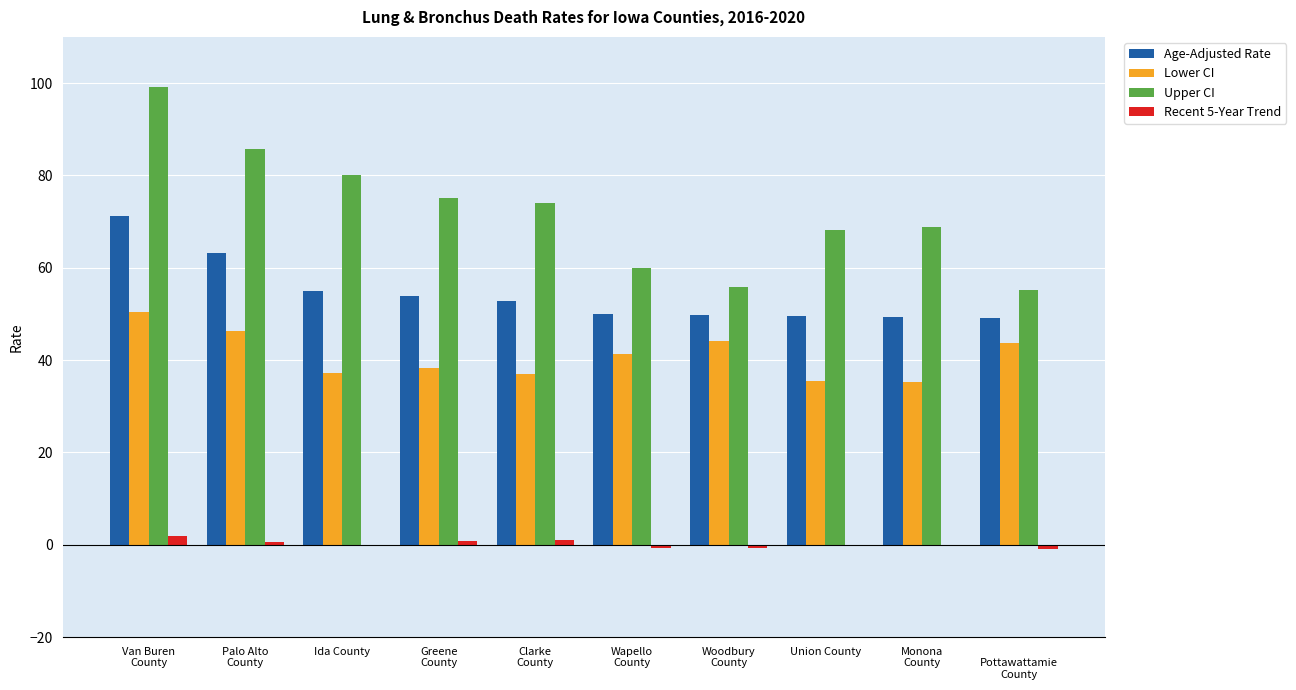

The value of Lower CI at Ida County is 23.3. True or false?

False